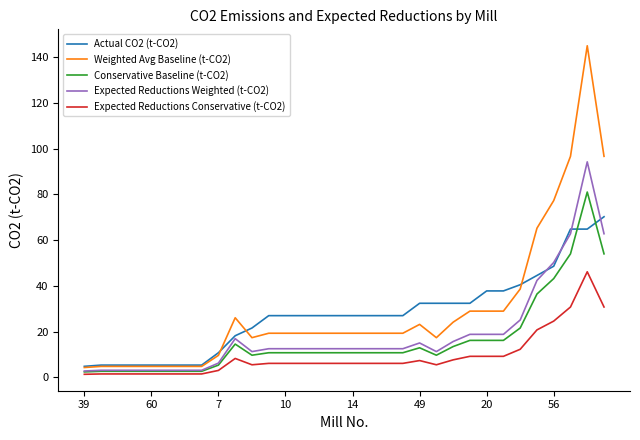

List the series in order of their peak value, lowest first.

Expected Reductions Conservative (t-CO2), Actual CO2 (t-CO2), Conservative Baseline (t-CO2), Expected Reductions Weighted (t-CO2), Weighted Avg Baseline (t-CO2)